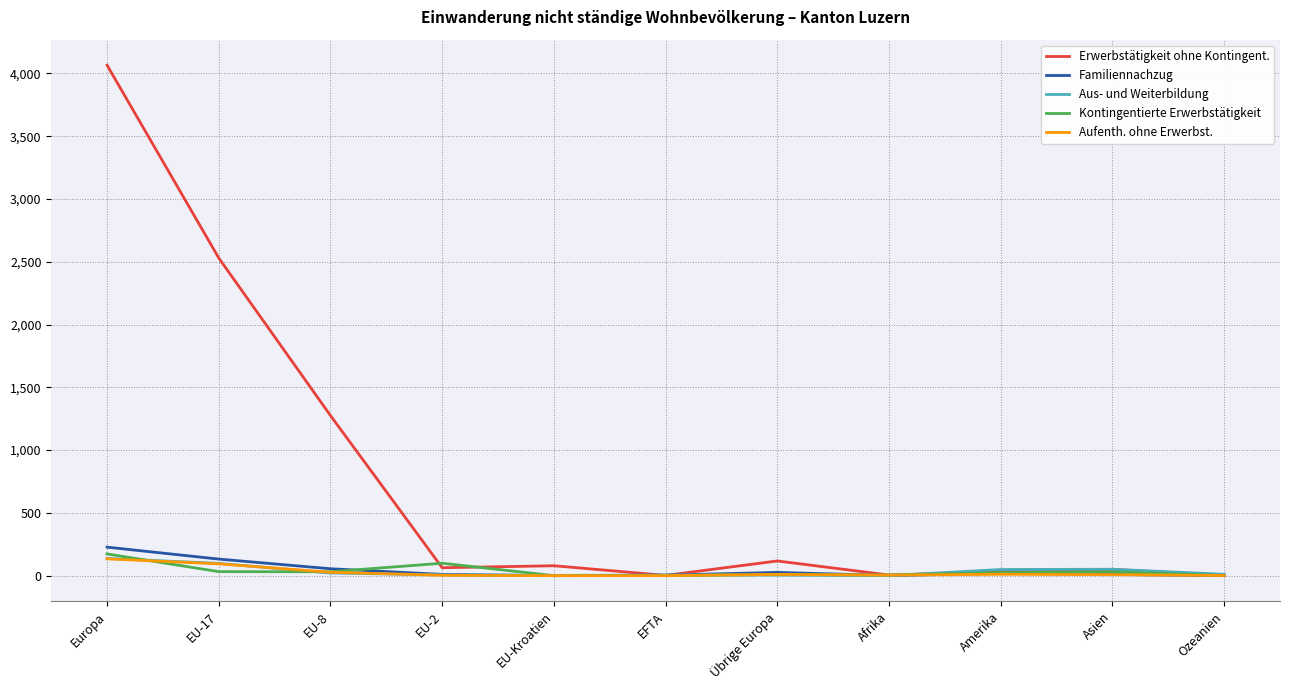

What is the maximum value shown in the chart?

4066